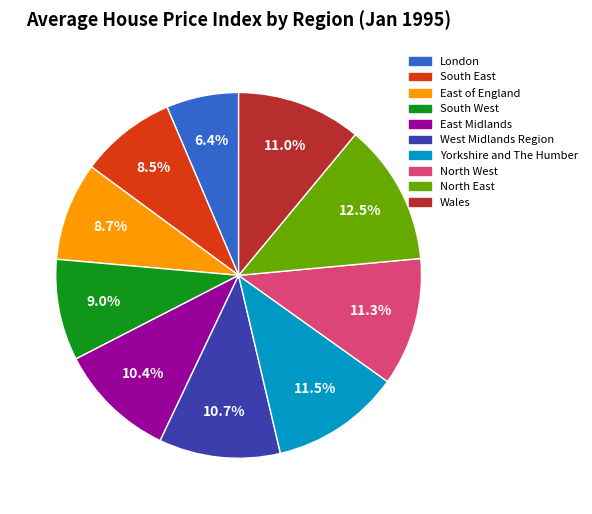

Does any single category account for the majority?

No